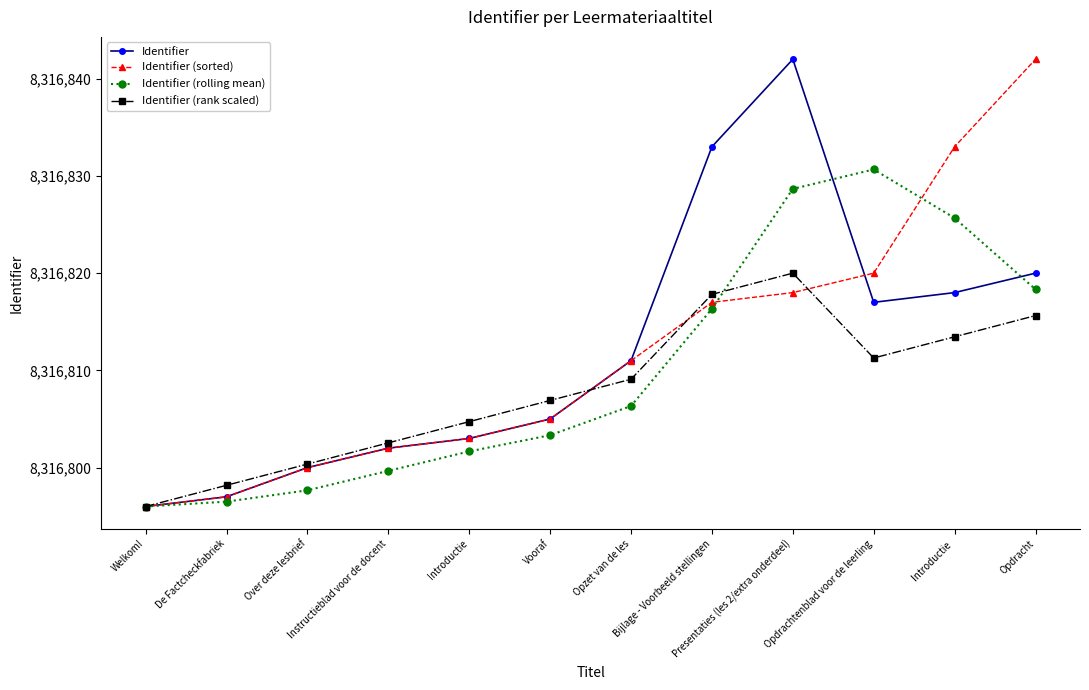

The Identifier series shows 3239949.7 at Opdrachtenblad voor de leerling. True or false?

False